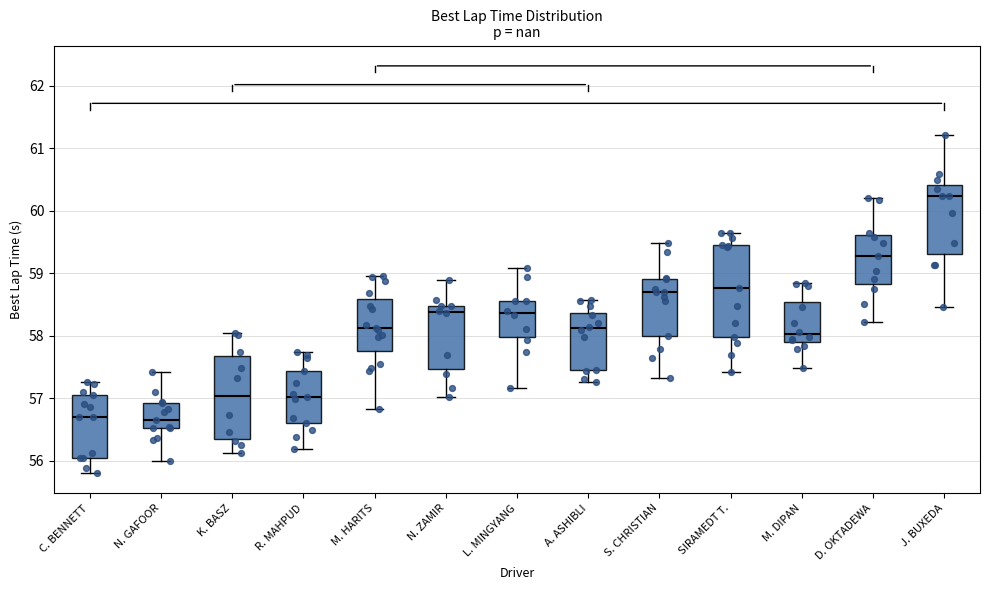

Which box's median line is the highest?

J. BUXEDA